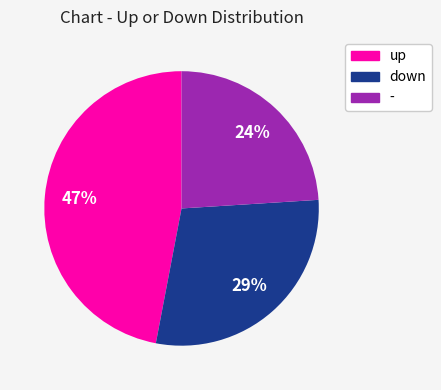

Is - the majority of the pie?

No